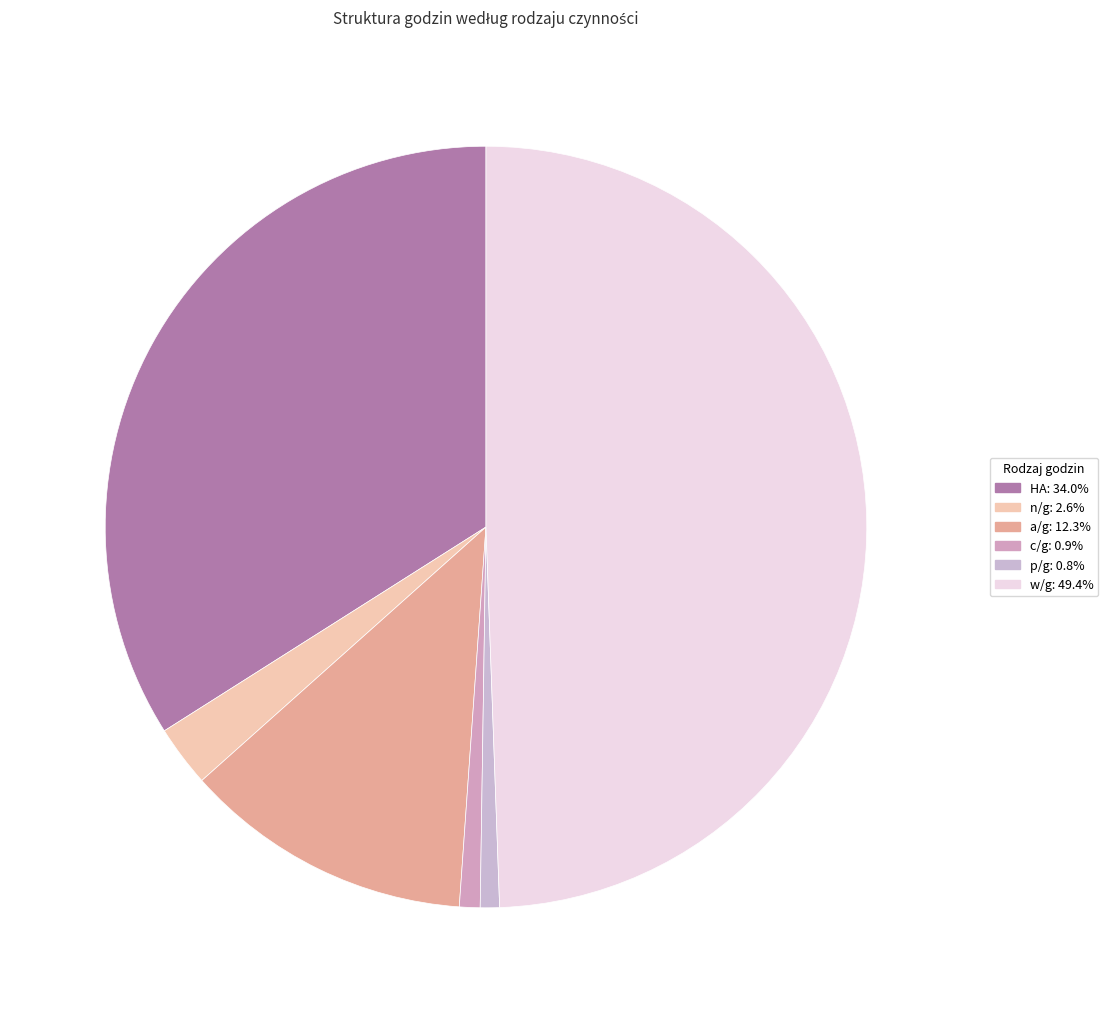

Do a/g and n/g together represent more than half of the pie?

No